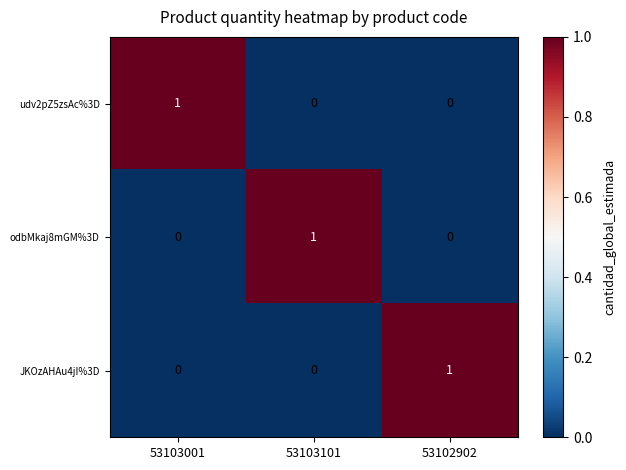

Reading right to left, extract all data points from this chart.

udv2pZ5zsAc%3D: 0	0	1
odbMkaj8mGM%3D: 0	1	0
JKOzAHAu4jI%3D: 1	0	0